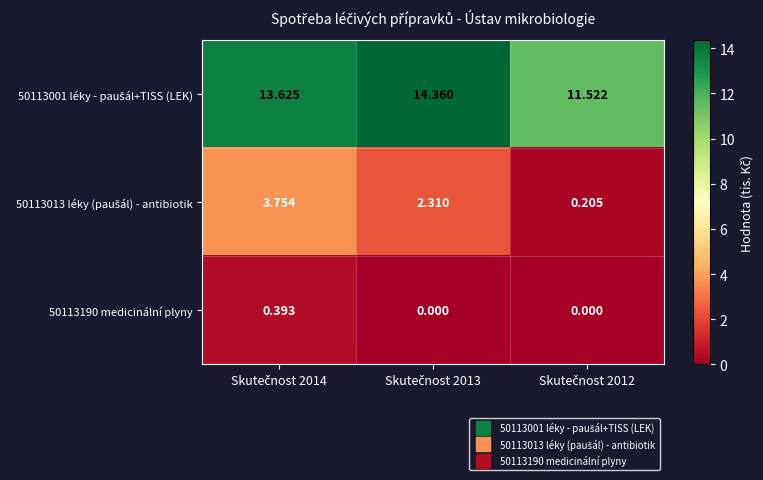

How many values in the 50113190 medicinální plyny series exceed 0?

1